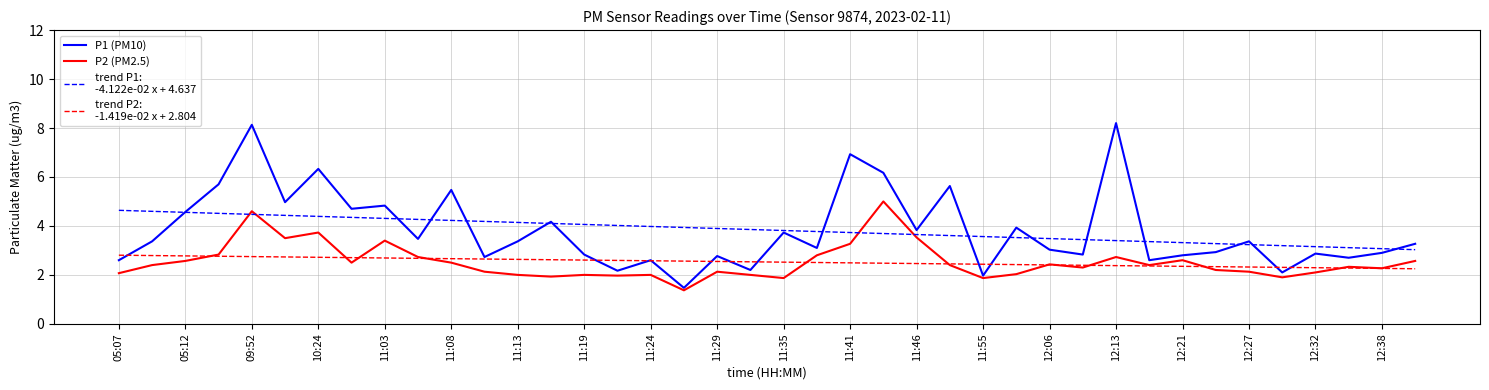

What is the minimum value shown in the chart?

1.4